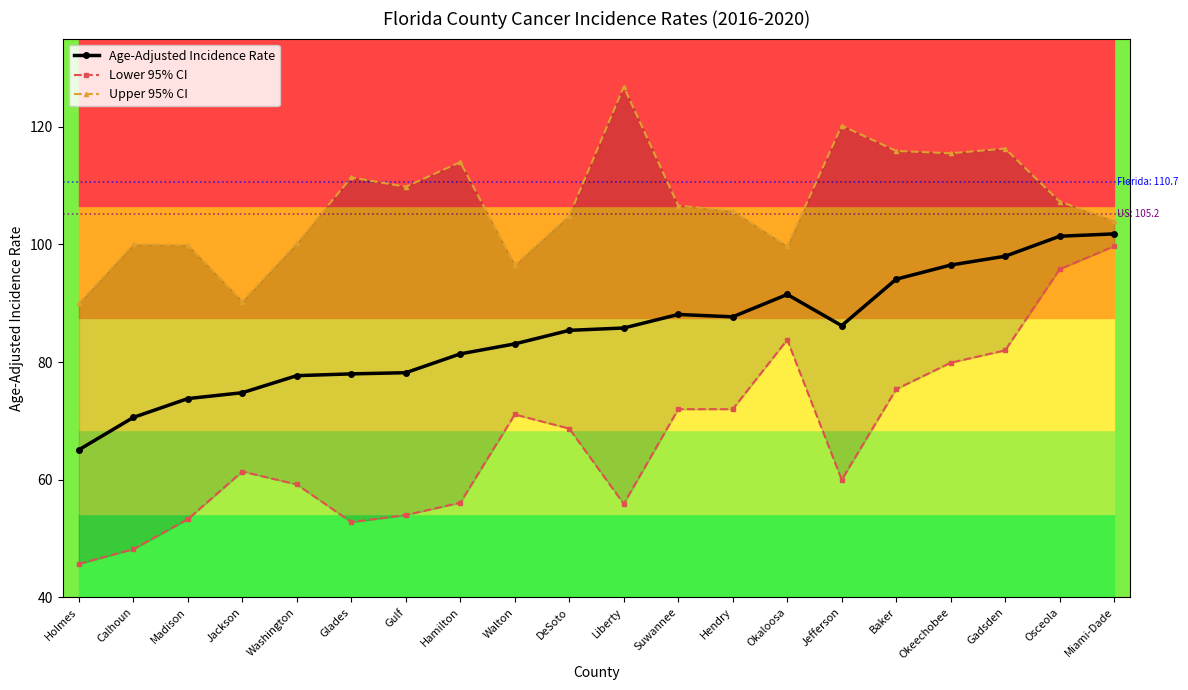

What is the difference between the Lower 95% CI values at Jackson and Jefferson?

1.4